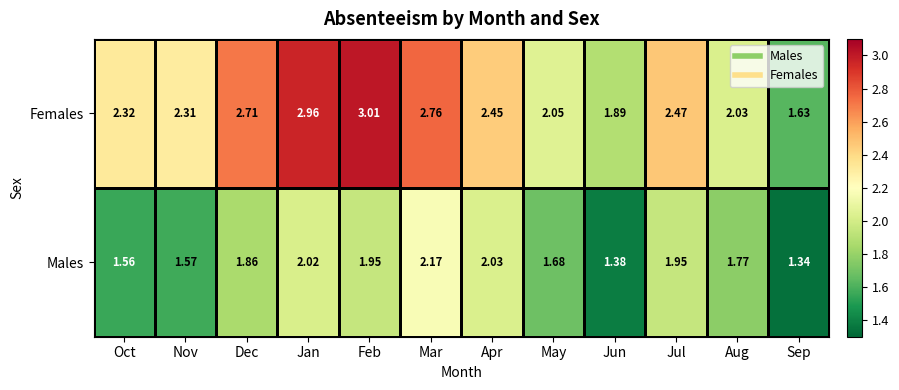

Which series has the largest range (max minus min)?

Females